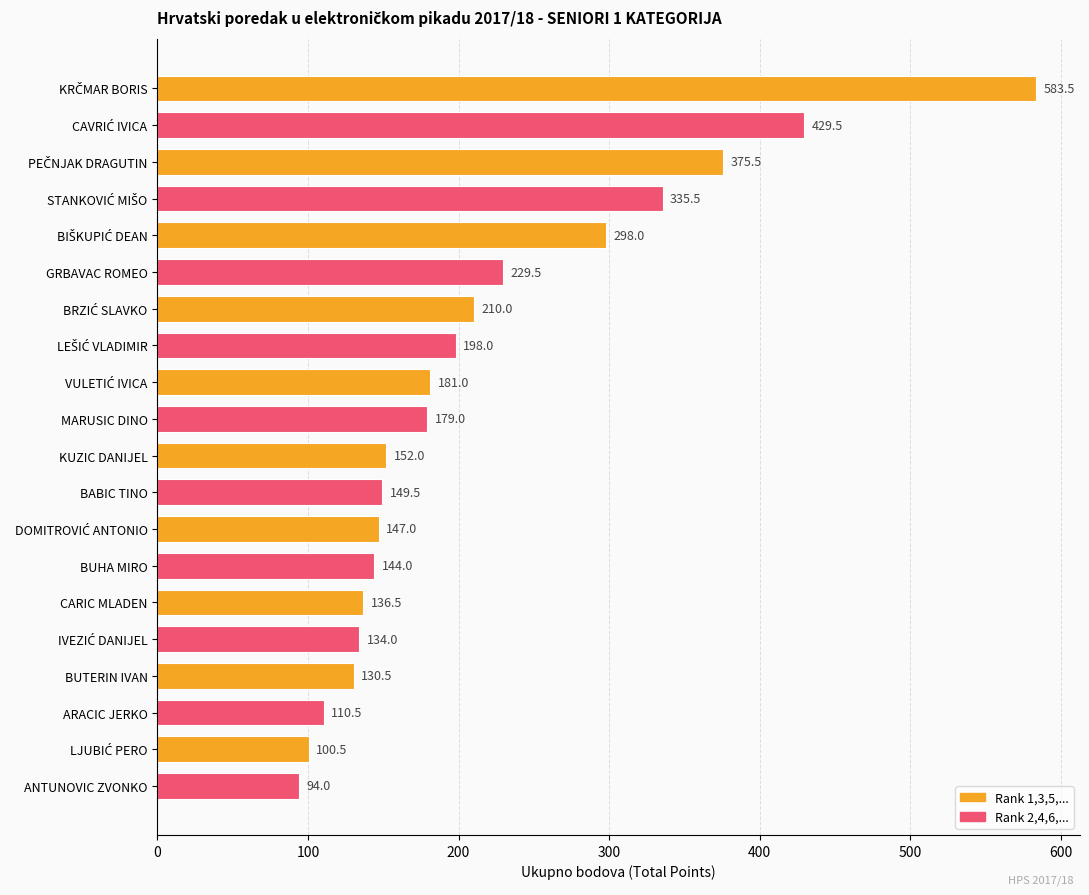

What is the change in value from GRBAVAC ROMEO to MARUSIC DINO?

-50.5